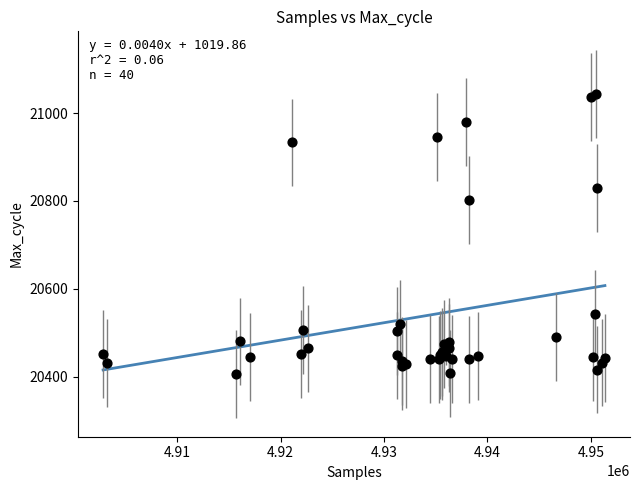

What Y value in the scatter plot is closest to 20724?

20802